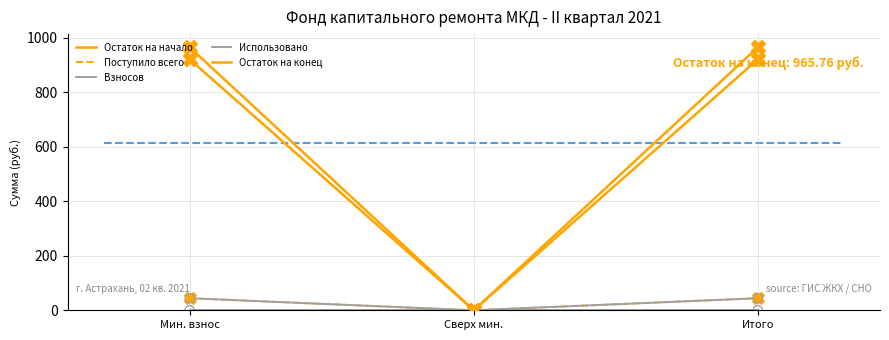

Which series has the largest total across all categories?

Остаток на конец